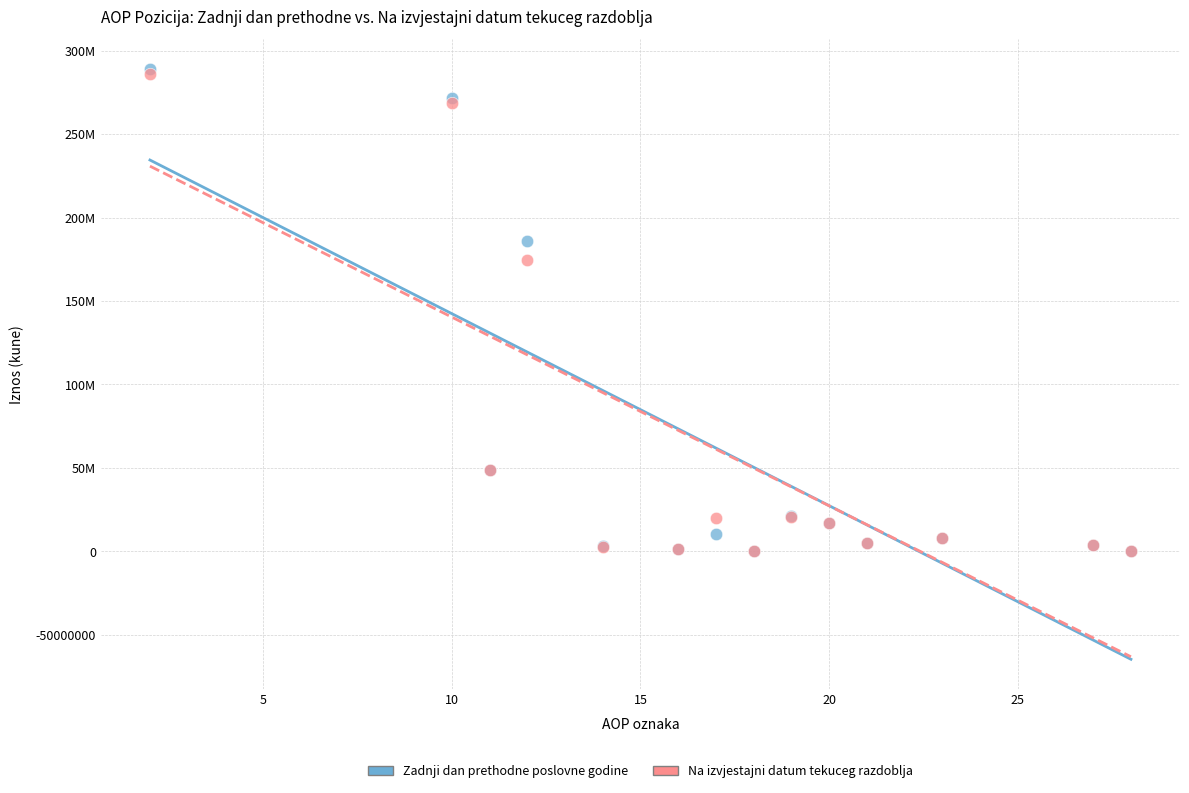

What are all the series names shown in the legend?

Zadnji dan prethodne poslovne godine, Na izvjestajni datum tekuceg razdoblja